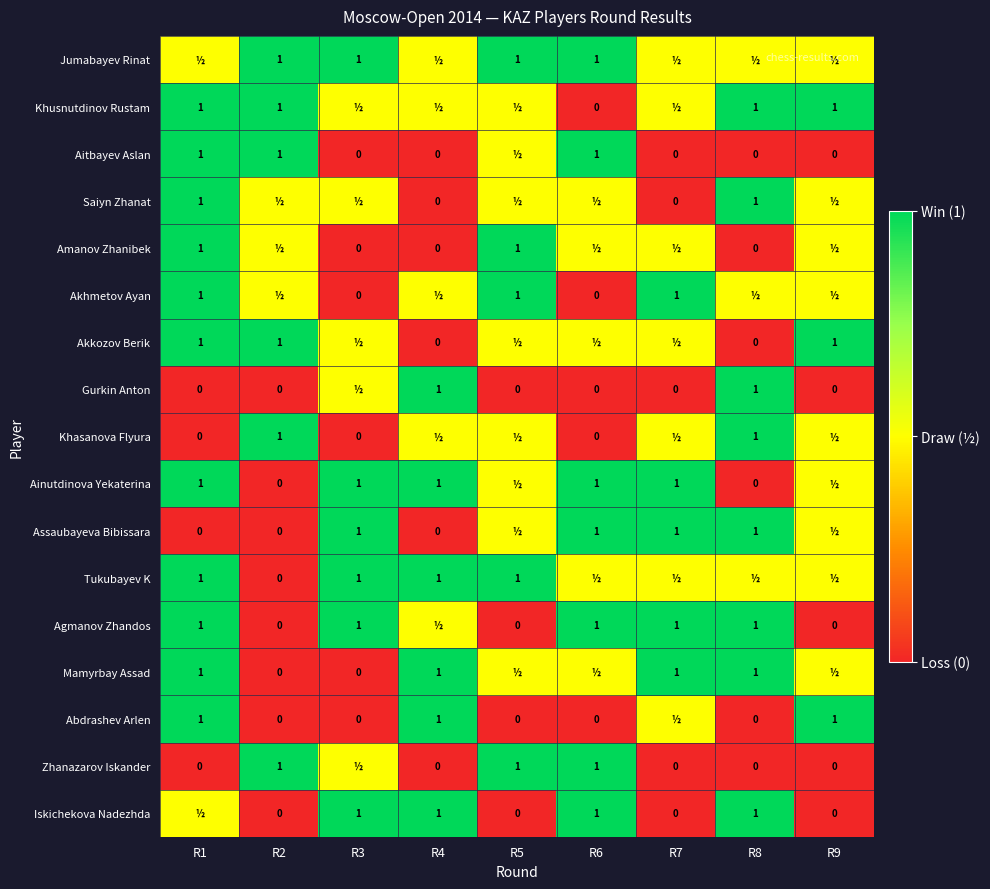

Between R9 and R3, which is larger?

R3